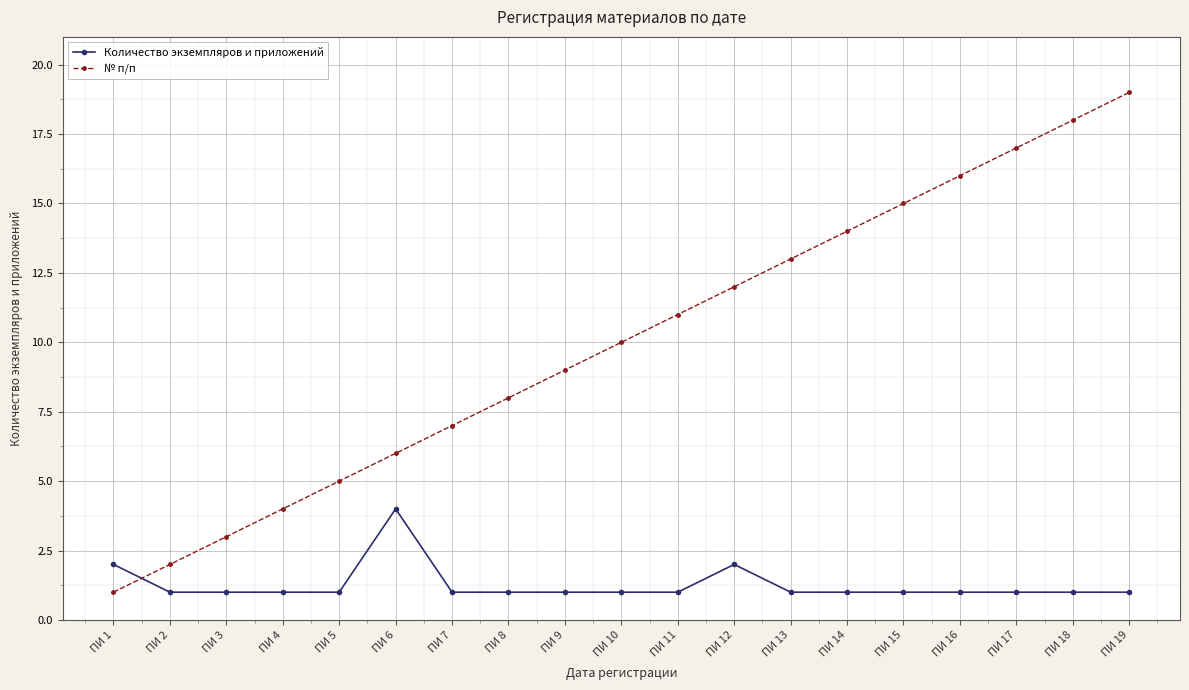

Reading left to right, what are all the values shown in this chart?

Количество экземпляров и приложений: 2	1	1	1	1	4	1	1	1	1	1	2	1	1	1	1	1	1	1
№ п/п: 1	2	3	4	5	6	7	8	9	10	11	12	13	14	15	16	17	18	19